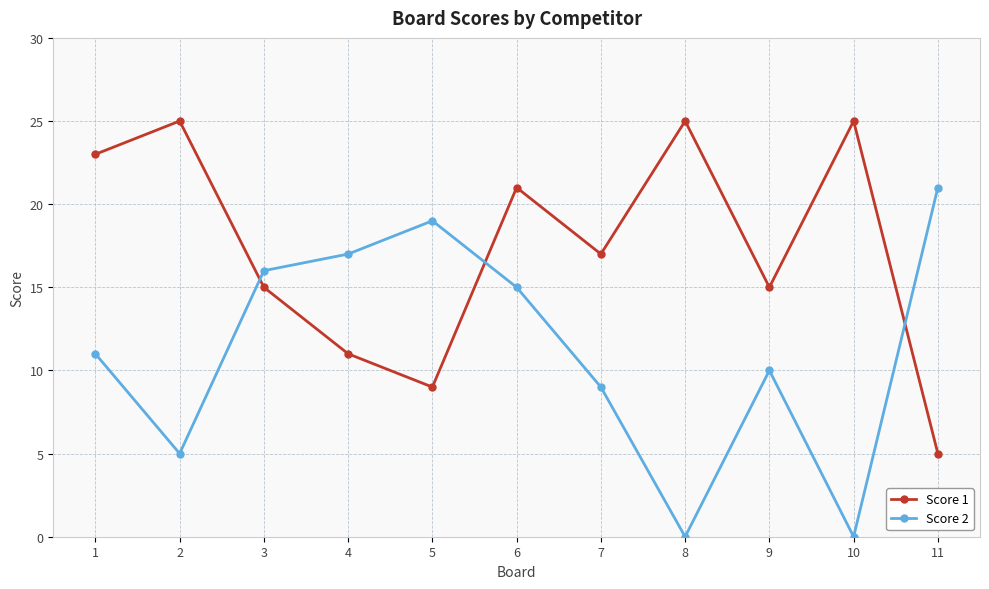

List the series in order of their peak value, lowest first.

Score 2, Score 1